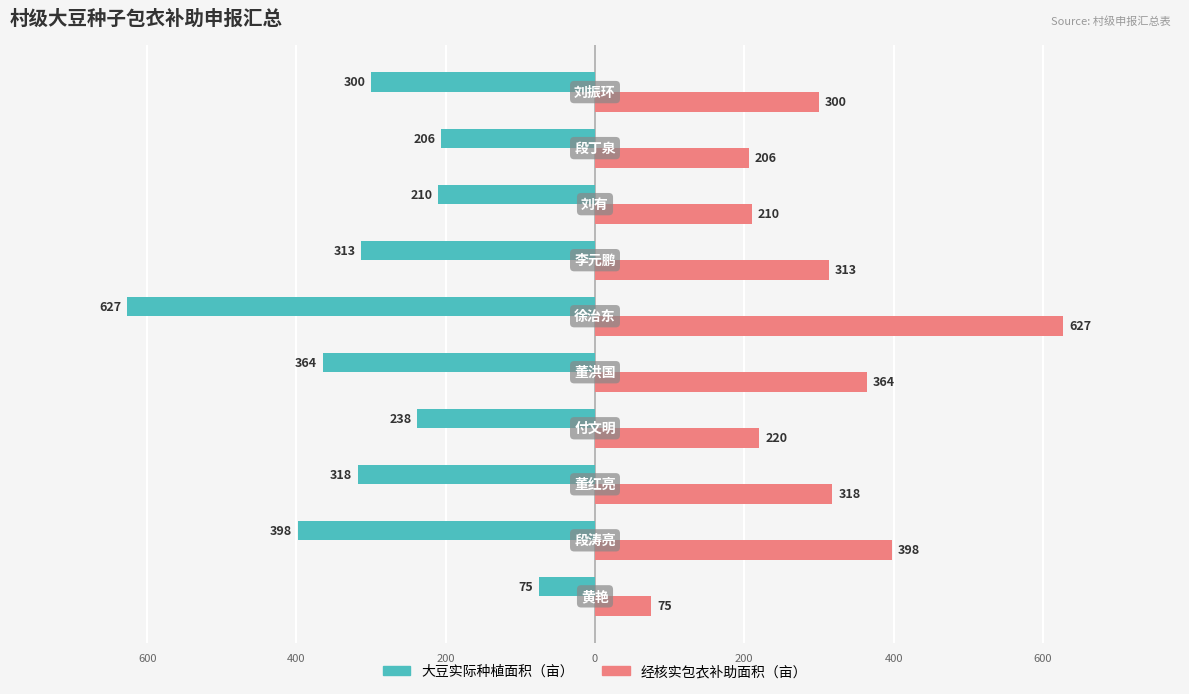

What are all the series names shown in the legend?

大豆实际种植面积（亩）, 经核实包衣补助面积（亩）